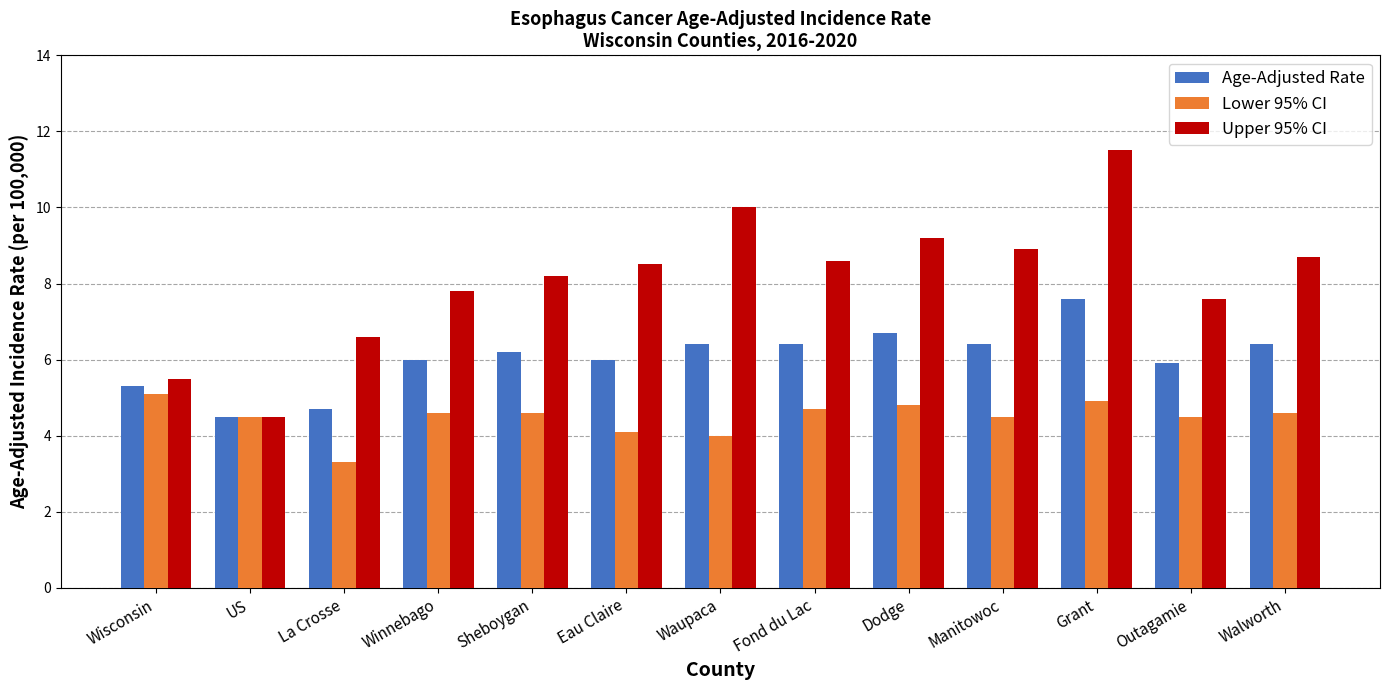

Which label corresponds to the smallest value in the chart?

La Crosse